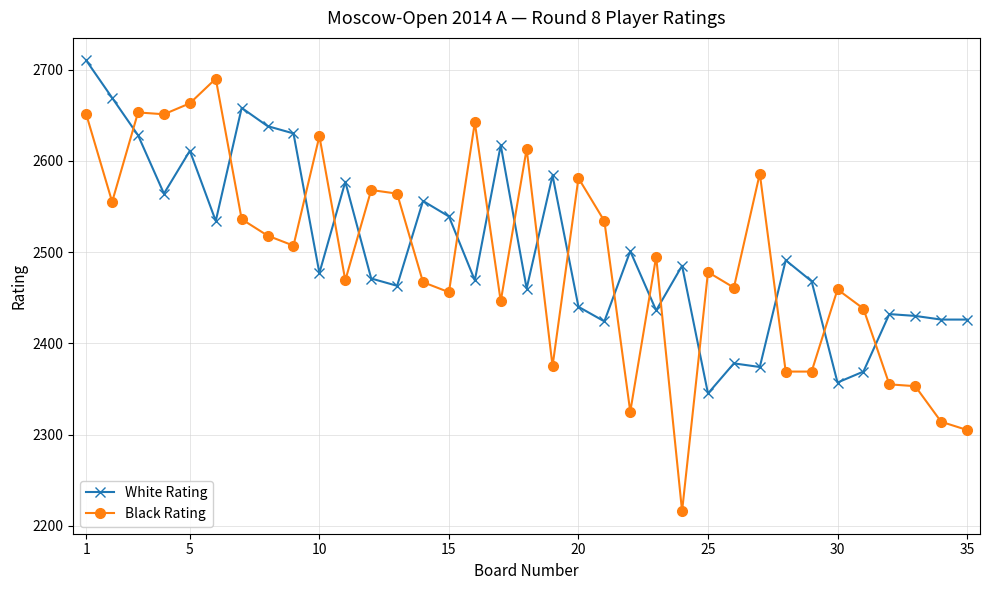

Which series has the widest spread of values?

Black Rating